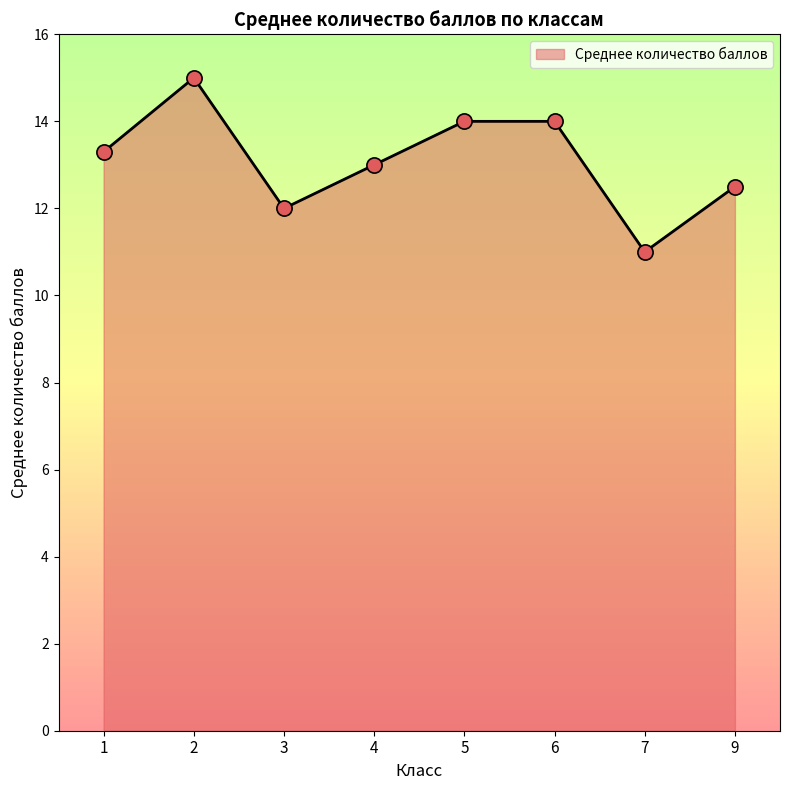

What is the change in value from 6 to 7?

-3.0